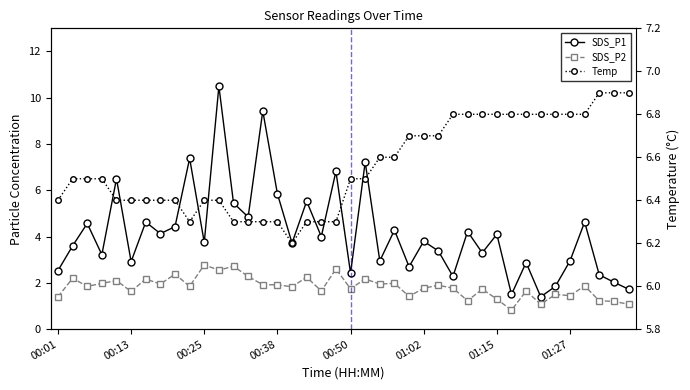

The value of SDS_P2 at 00:01 is 1.4. True or false?

True